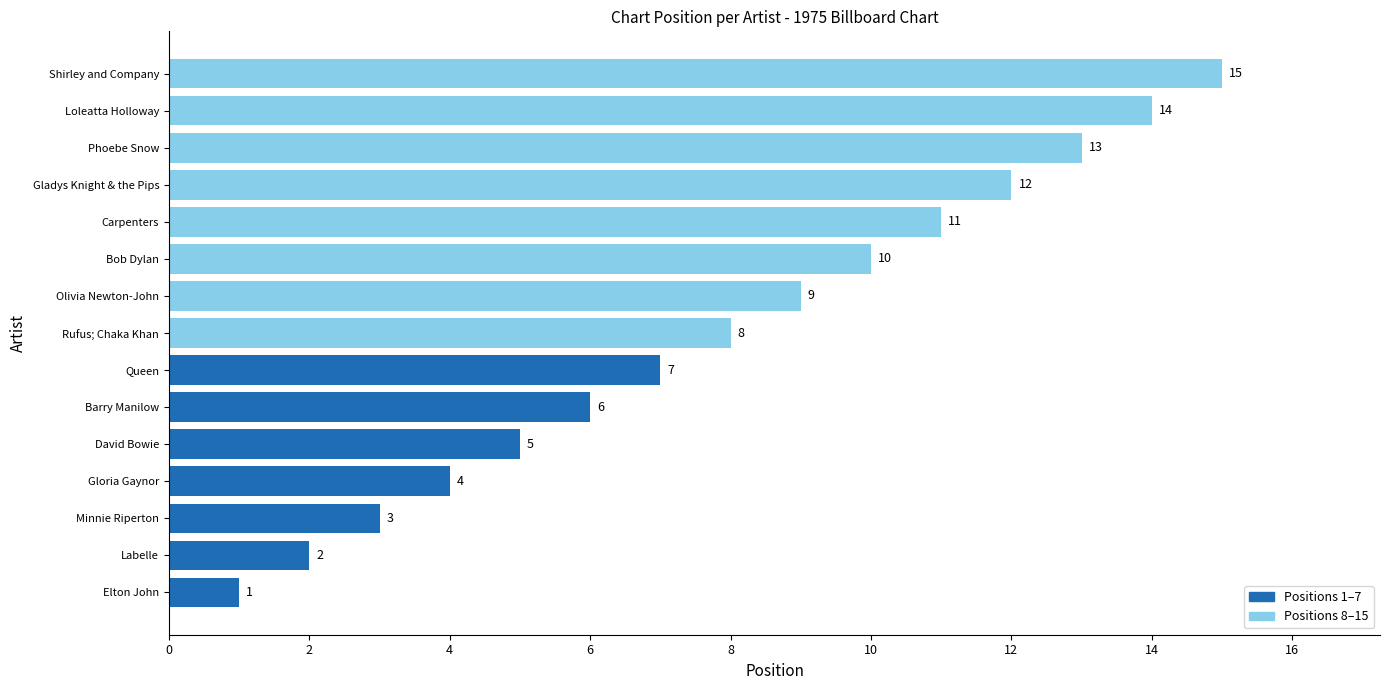

Where is the data nearest to the value 8?

Rufus; Chaka Khan